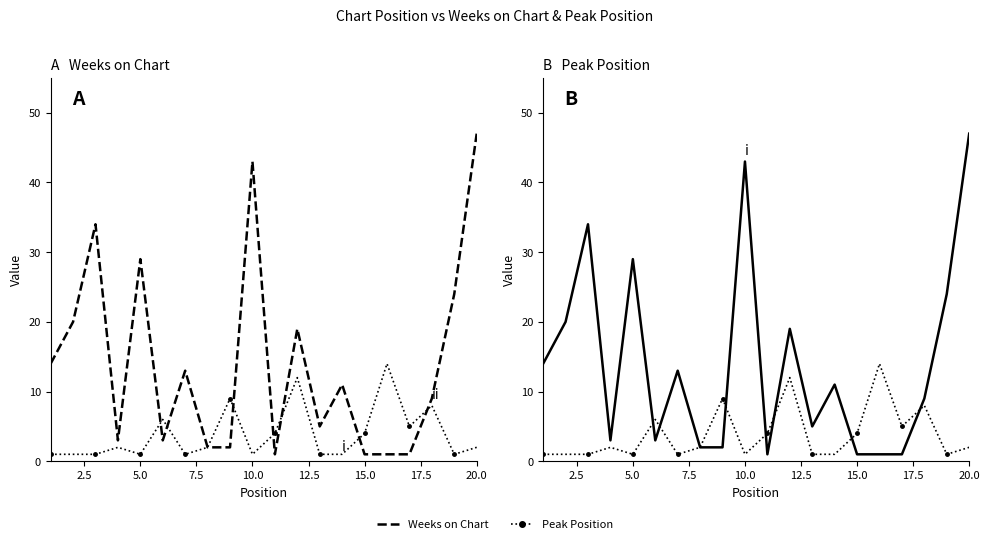

Which series has the largest total across all categories?

Weeks on Chart